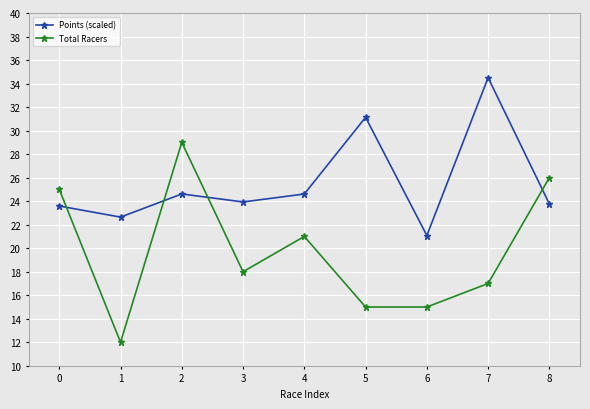

Which category has the lowest value across all series?

1